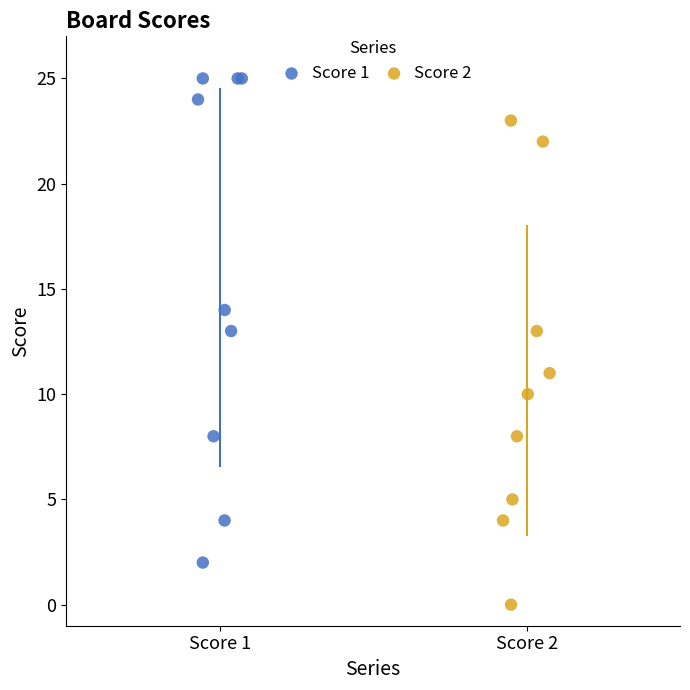

Which series contains the highest Y value?

Score 1